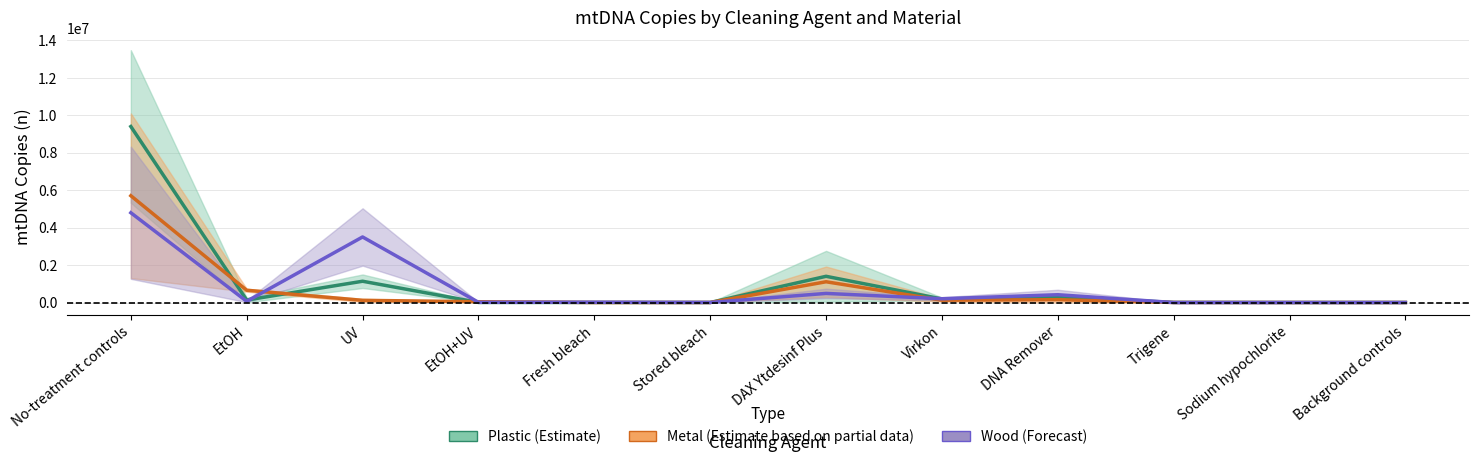

What position from the right is DNA Remover?

4